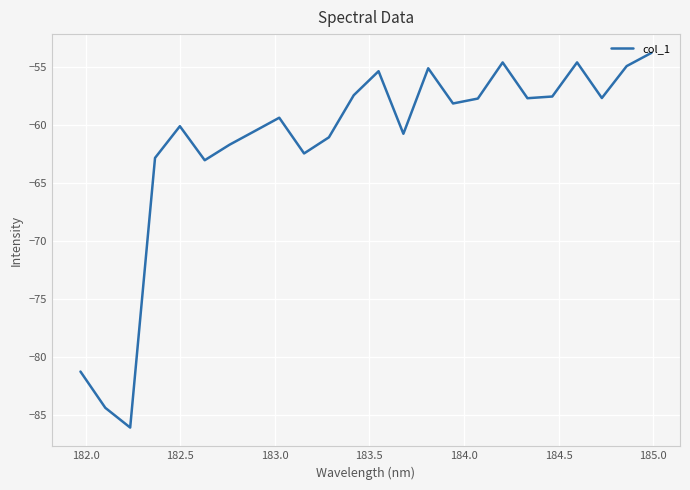

What is the difference between the maximum and minimum values?

32.3